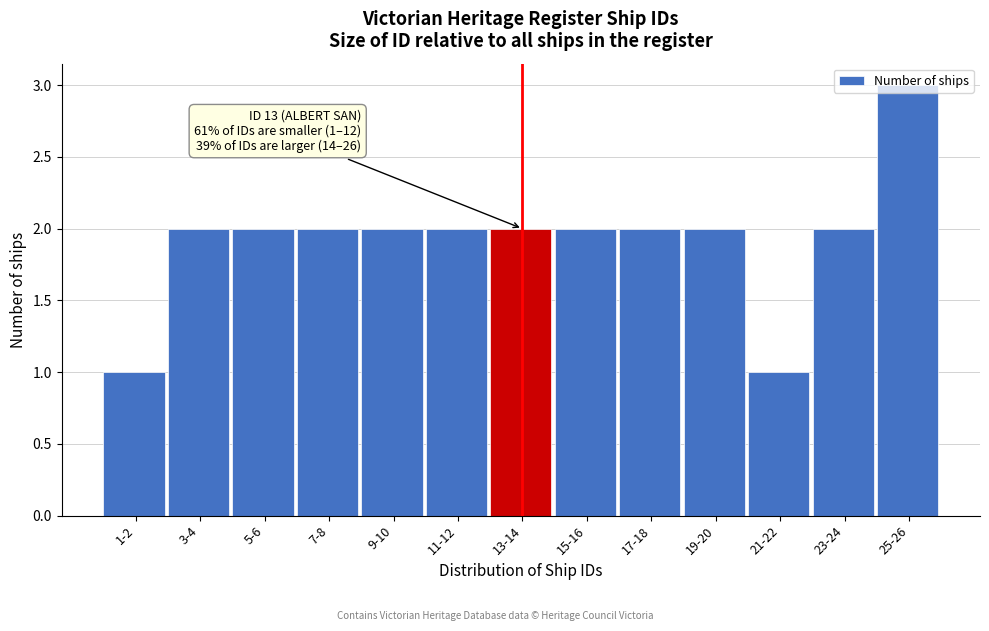

What is the greatest value displayed?

3